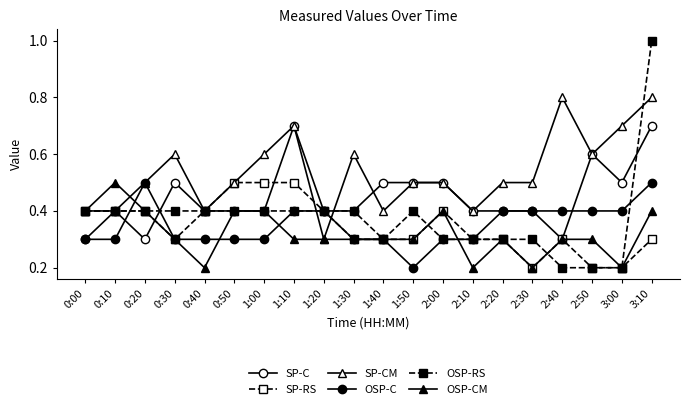

What is the label of the 5th point from the right?

2:30